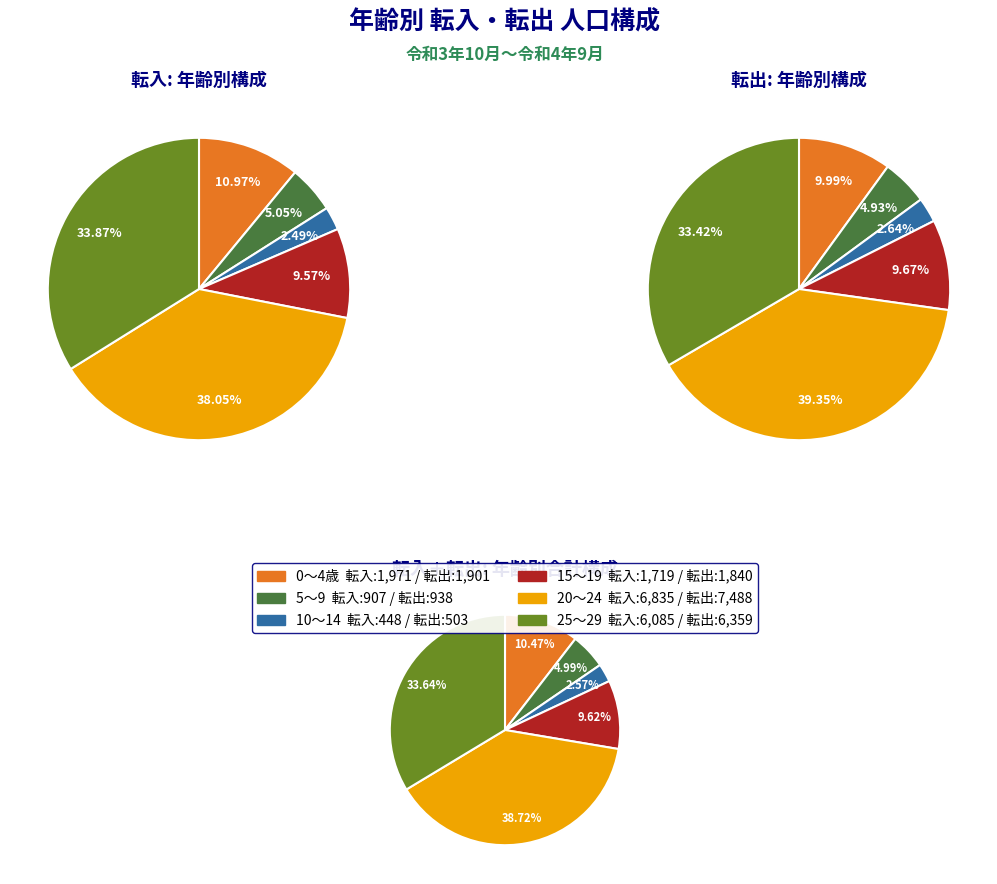

To the nearest percent, what is the difference between the largest and smallest slice percentages?

36%